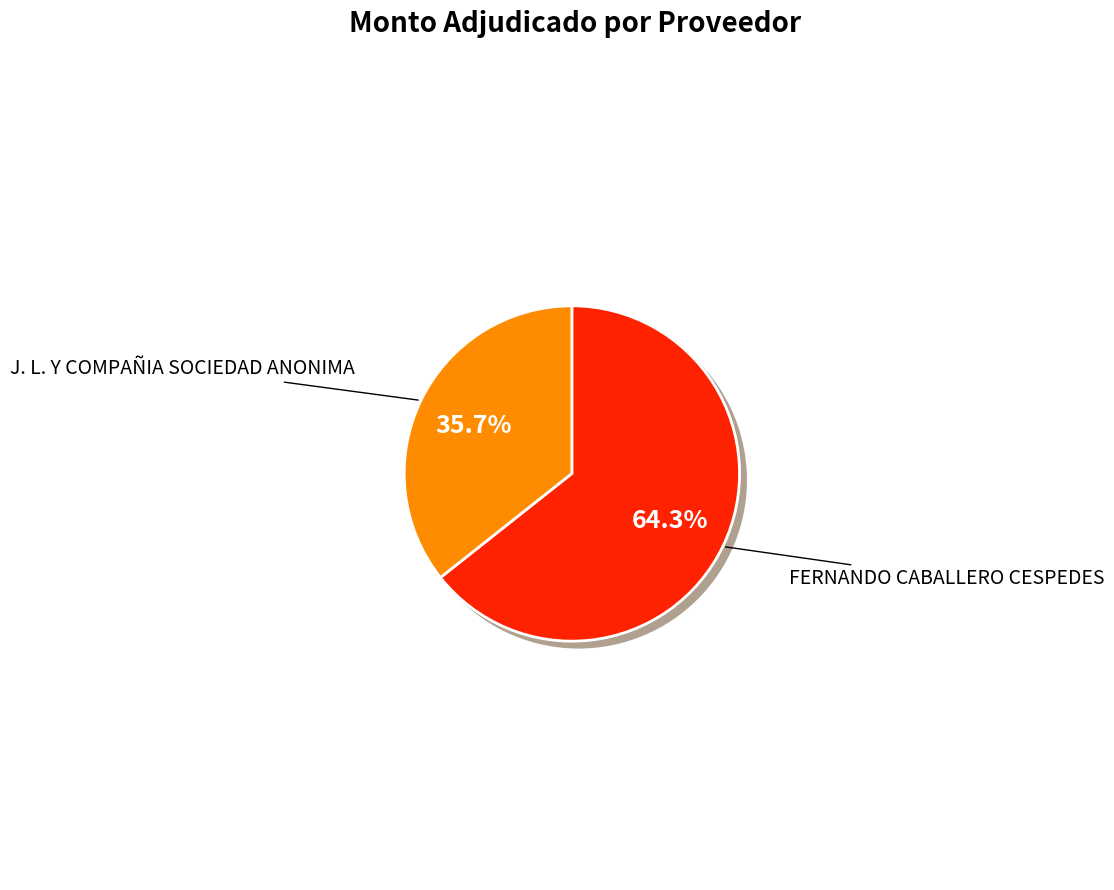

Which has a higher value, J. L. Y COMPAÑIA SOCIEDAD ANONIMA or FERNANDO CABALLERO CESPEDES?

FERNANDO CABALLERO CESPEDES